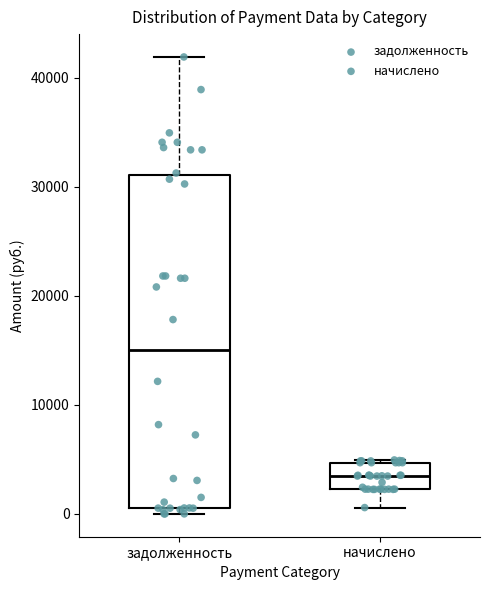

Reading left to right, read every box against the y-axis: the position of its median line, the range the box covers, and the ends of its whiskers. The values are not printed on the chart, so give them approximately, as read against the axis.

задолженность: median 15000, box 1000 to 31000, whiskers 0 to 42000
начислено: median 3000, box 2000 to 5000, whiskers 1000 to 5000